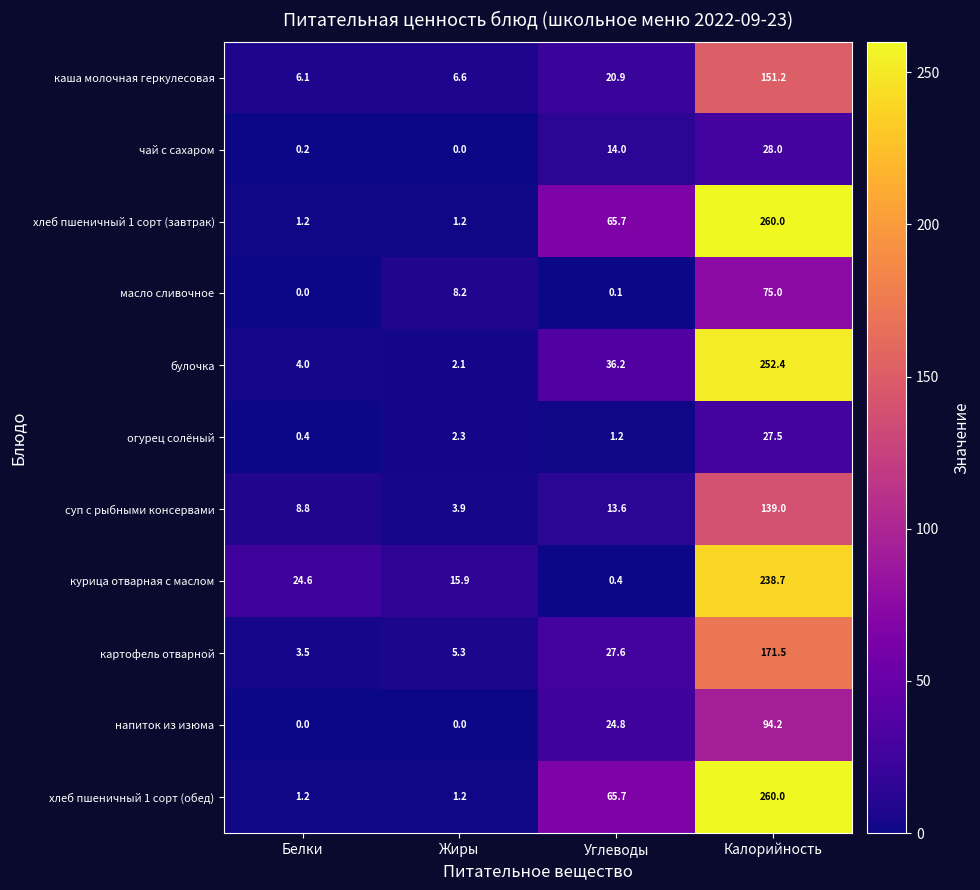

True or false: напиток из изюма has a value of 0.0 at Жиры.

True